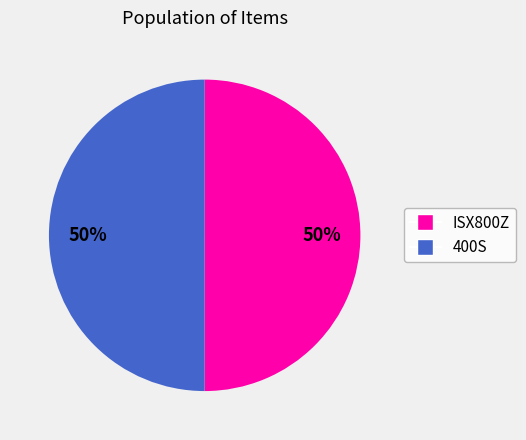

To the nearest percent, what is the average slice percentage?

50%